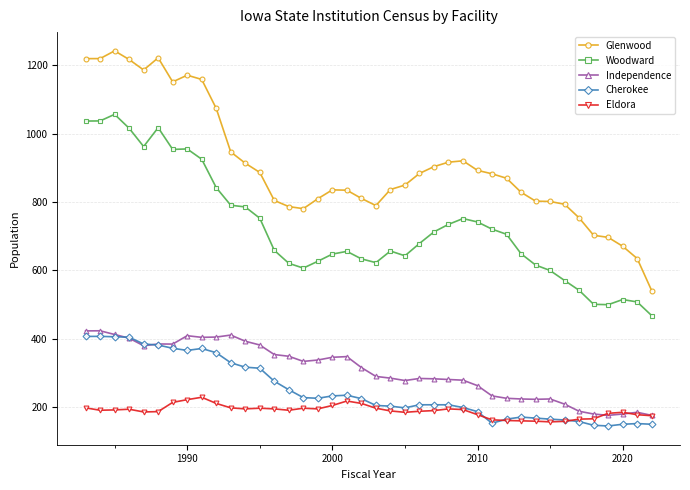

True or false: Independence and Woodward cross at least once.

False